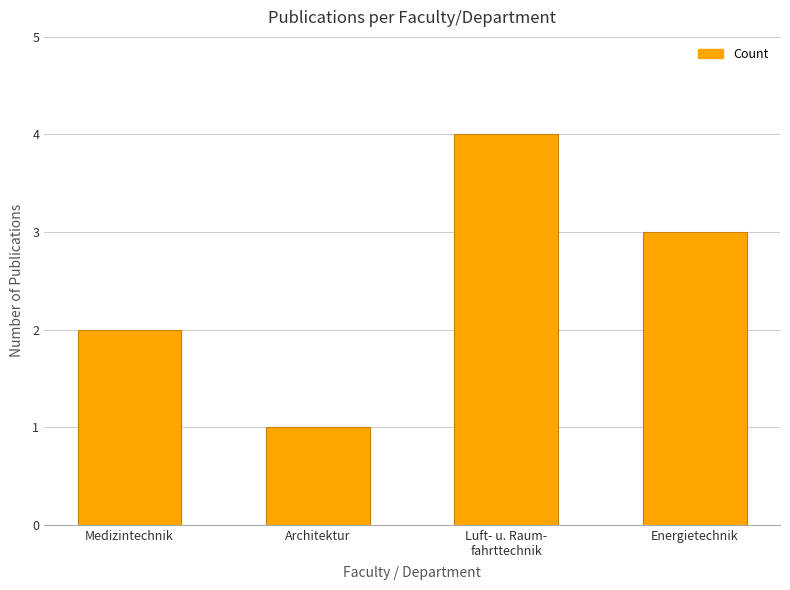

Between Luft- u. Raum-
fahrttechnik and Architektur, which is larger?

Luft- u. Raum-
fahrttechnik